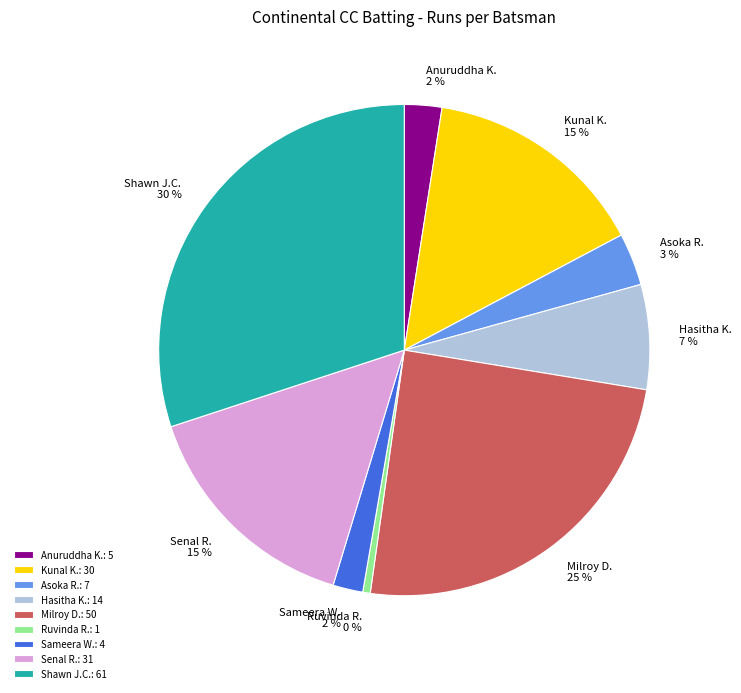

Which category has the biggest portion of the pie?

Shawn J.C.: 61